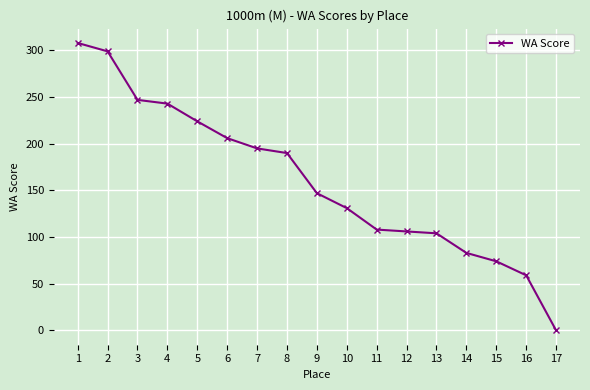

What is the approximate value at 10, to the nearest 50?

150